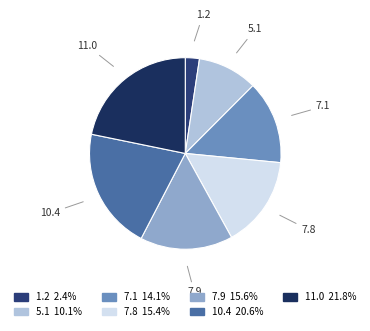

How many segments does this pie chart have?

7